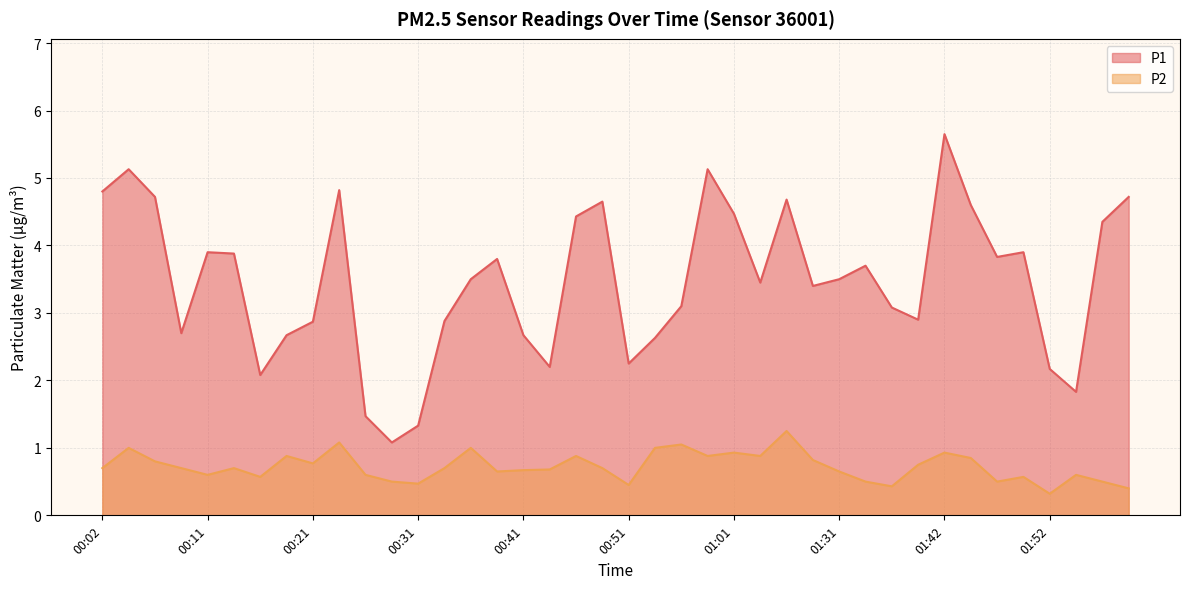

How many lines are shown in the chart?

2